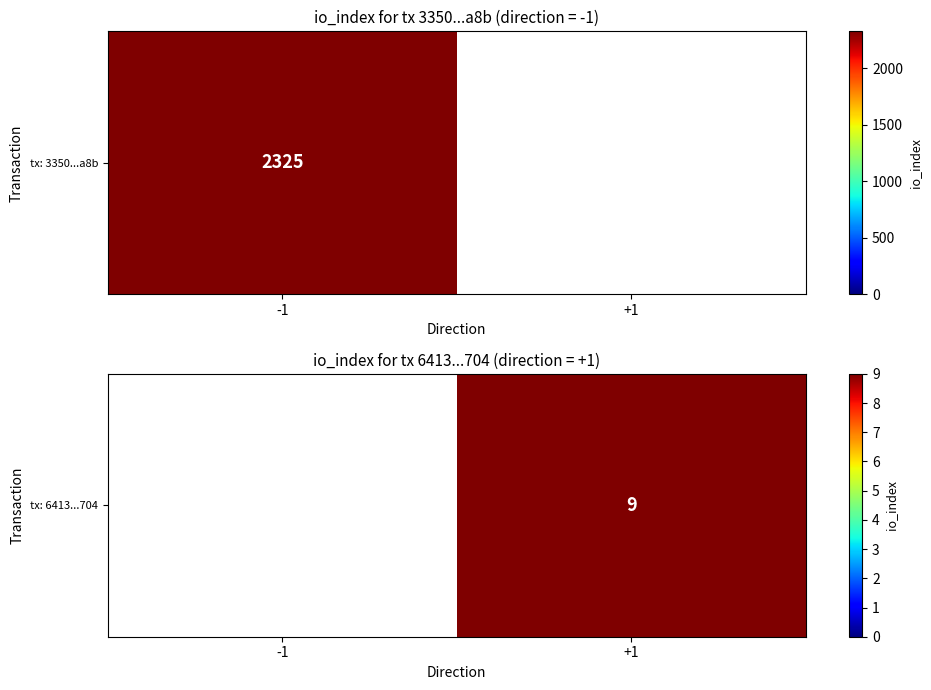

True or false: the data shows 15.3 at +1.

False